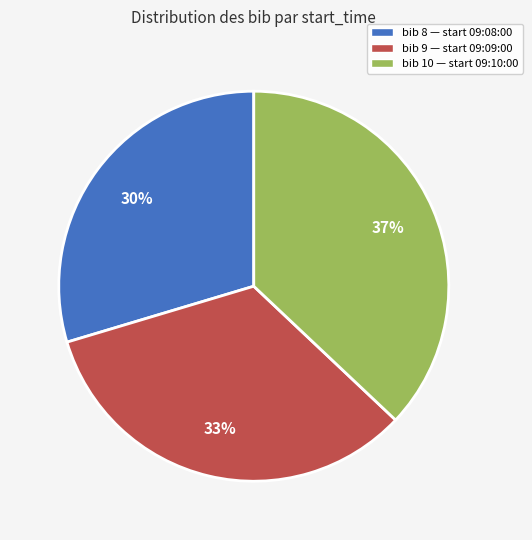

Is there a majority slice in this chart?

No